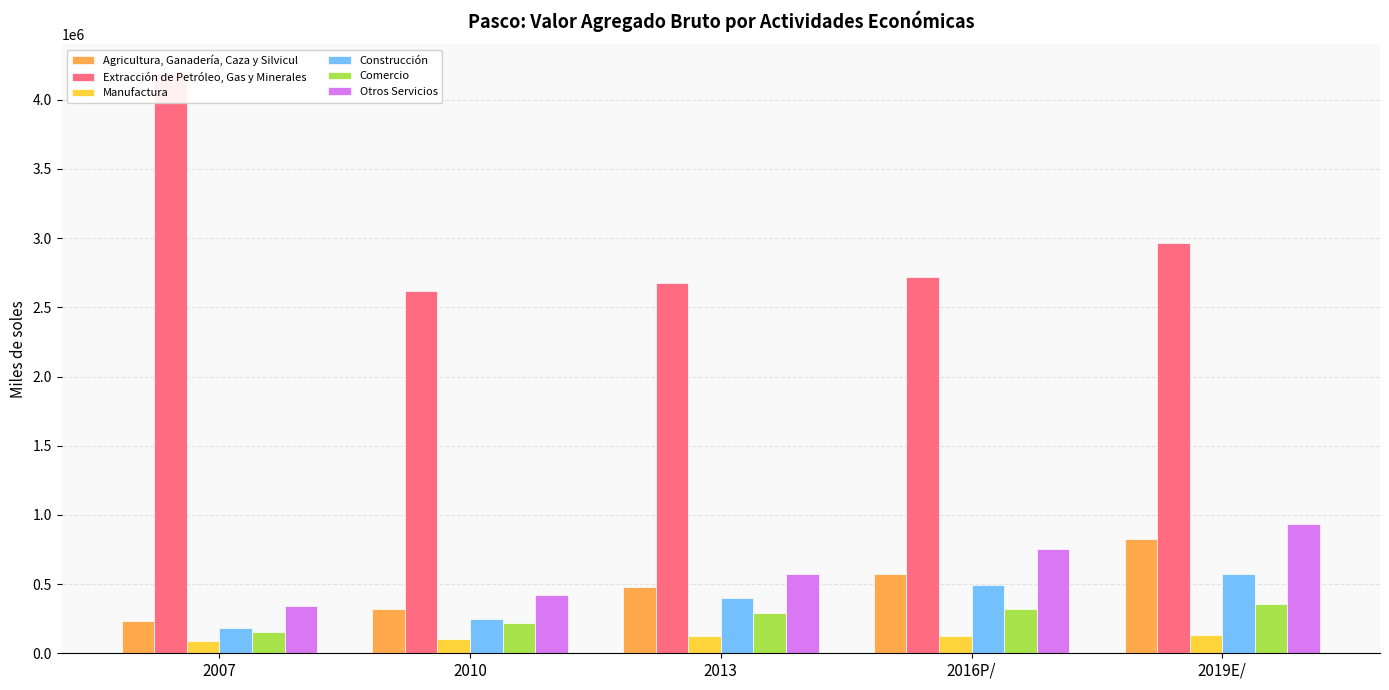

True or false: Otros Servicios has a value of 341919 at 2007.

True